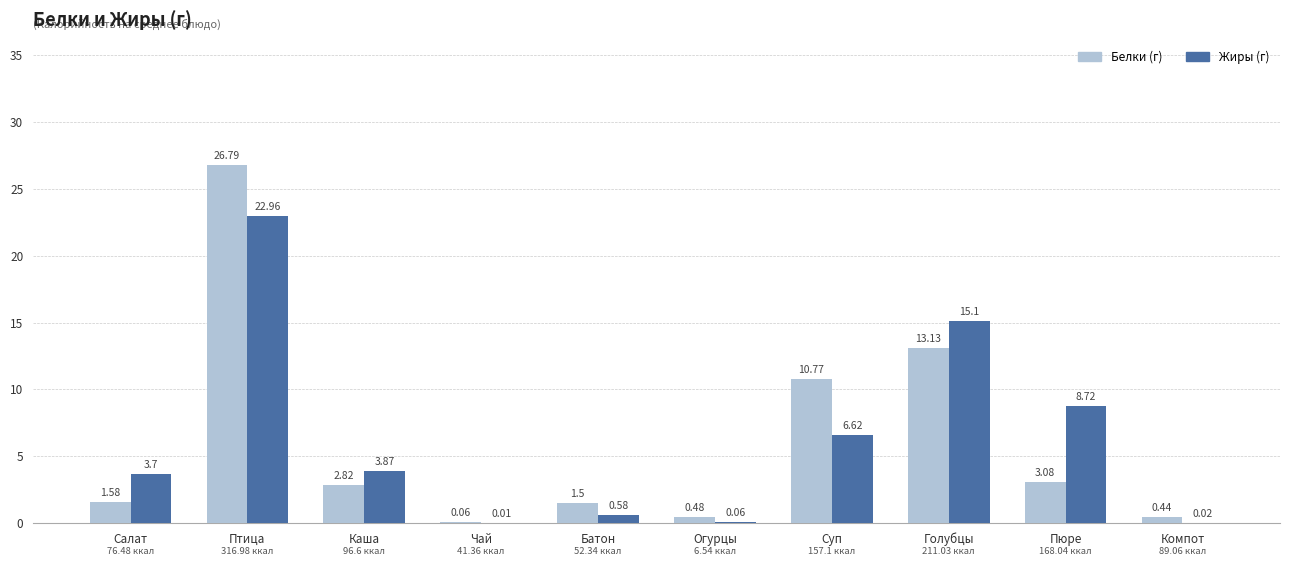

At which category is the sum across all series the highest?

Птица